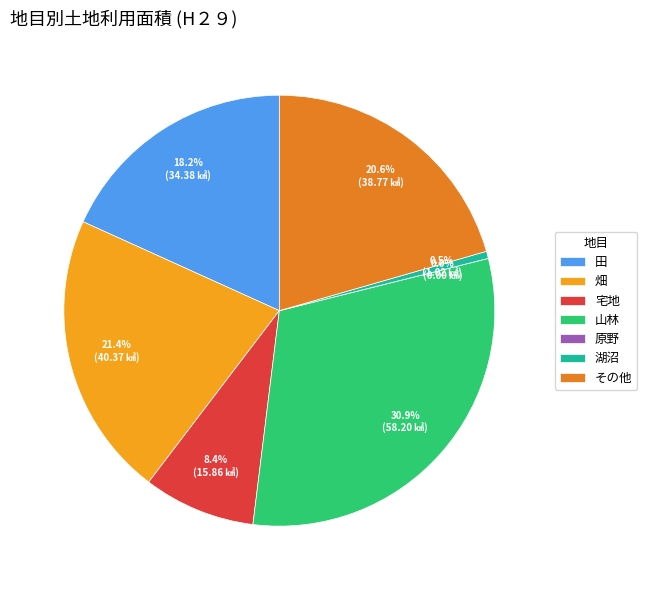

Is 山林 the majority of the pie?

No